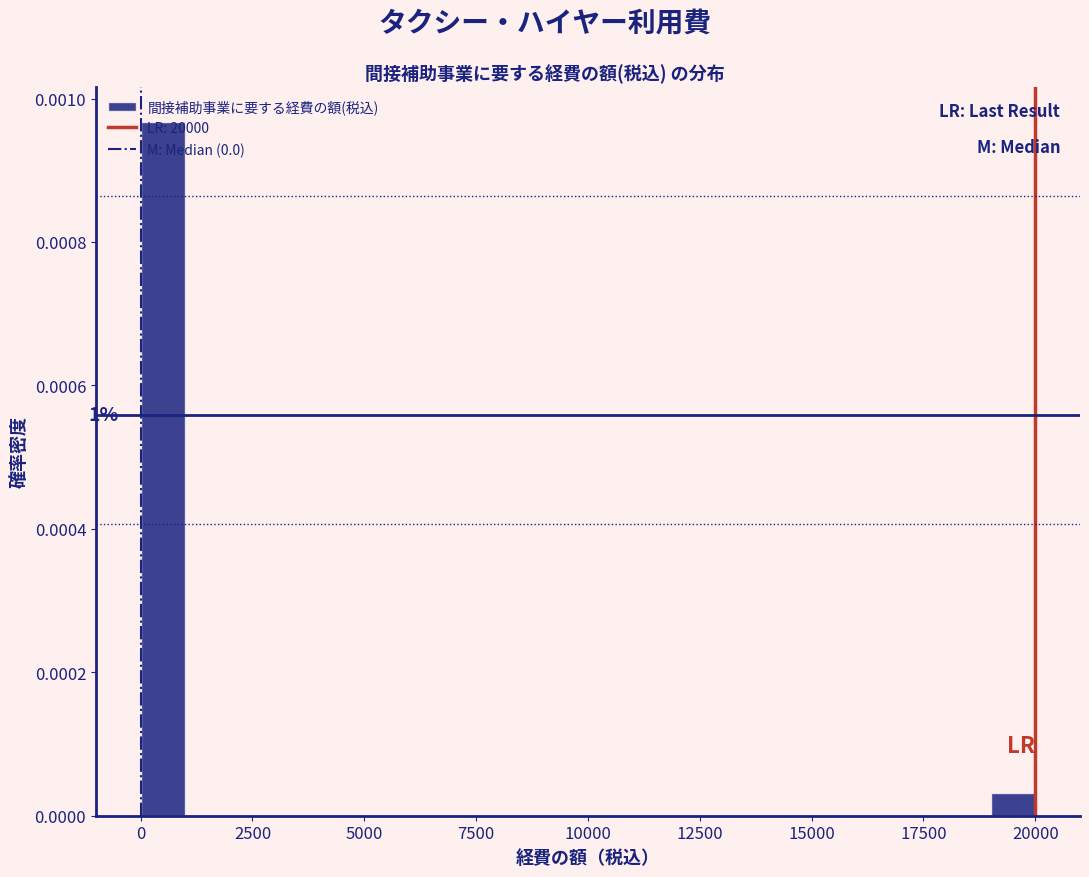

Read against the x-axis, roughly where is the centre of the tallest bar?

500